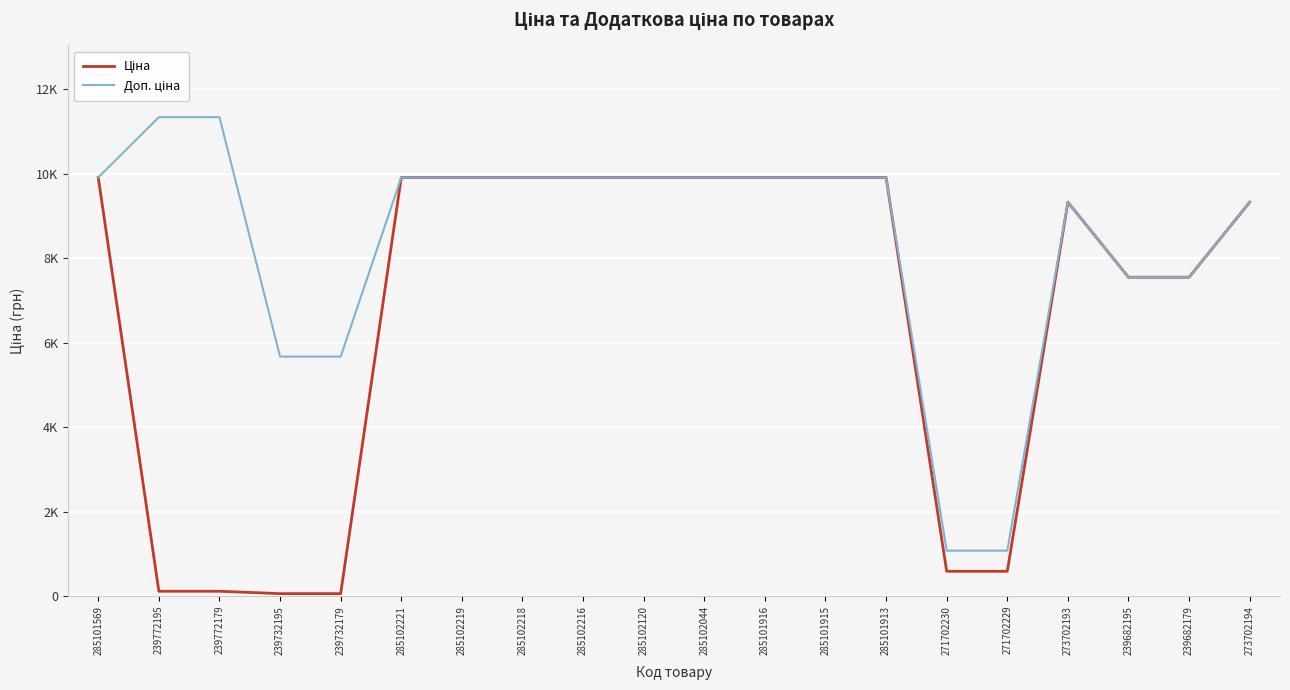

Is this an area chart (filled region under the line)?

No